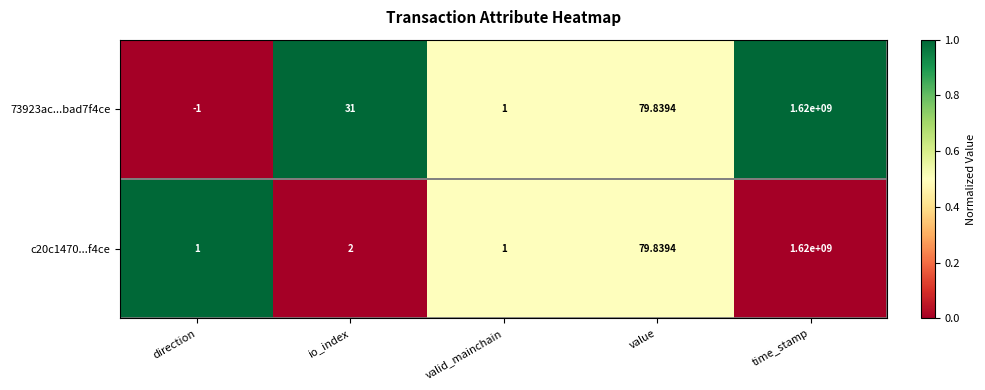

Is the value of 73923ac...bad7f4ce at io_index greater than the value of c20c1470...f4ce at direction?

Yes